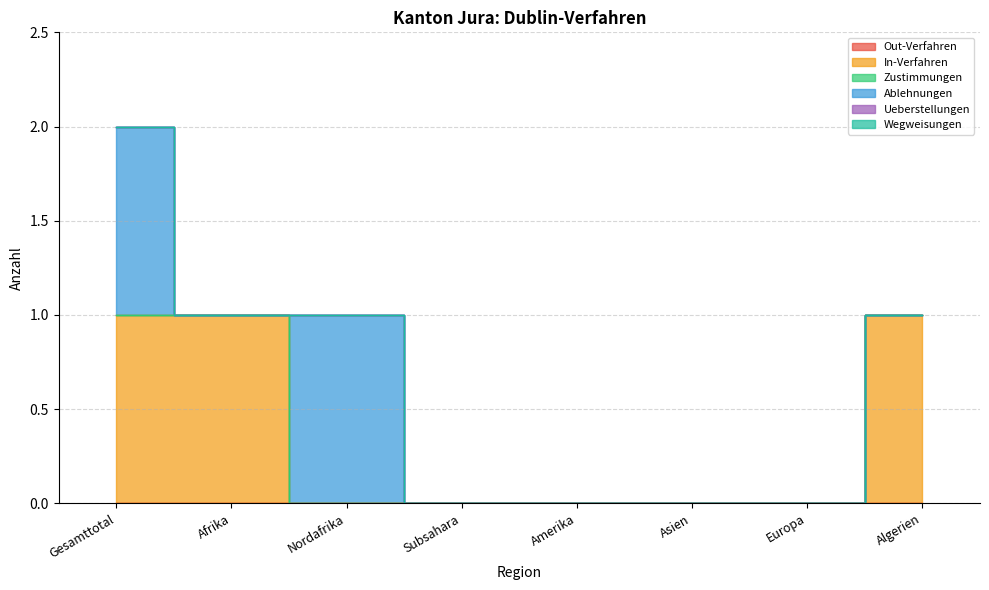

Is the value of Wegweisungen at Asien greater than the value of Zustimmungen at Gesamttotal?

No